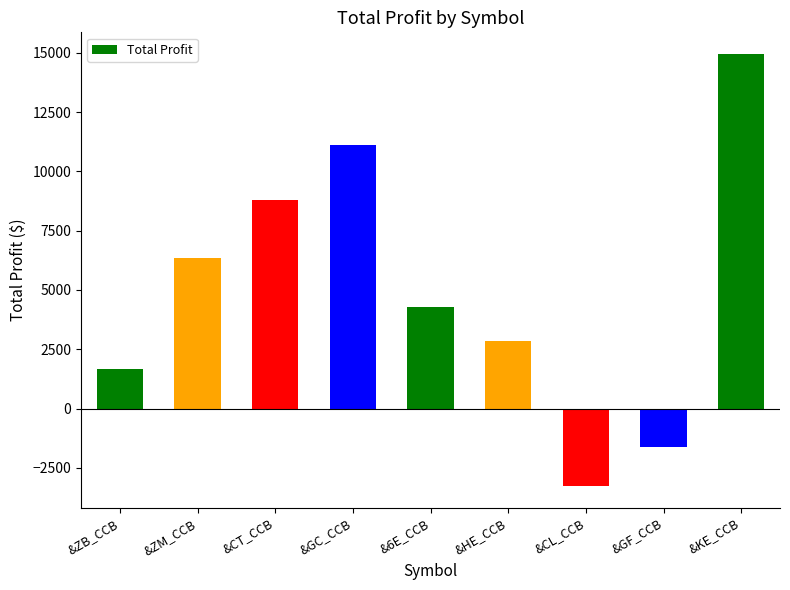

Where does the data first go above 4287?

&ZM_CCB